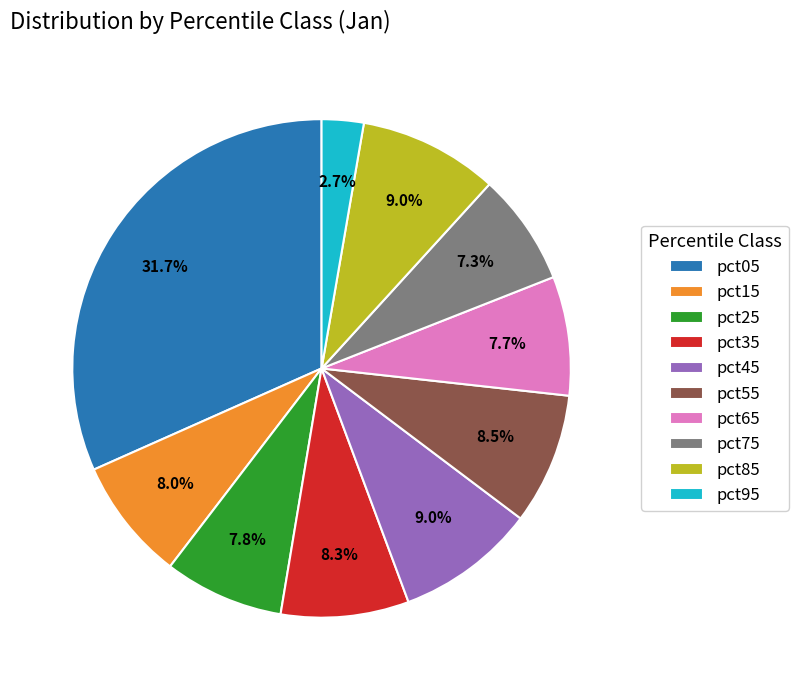

Count the number of slices in the pie.

10